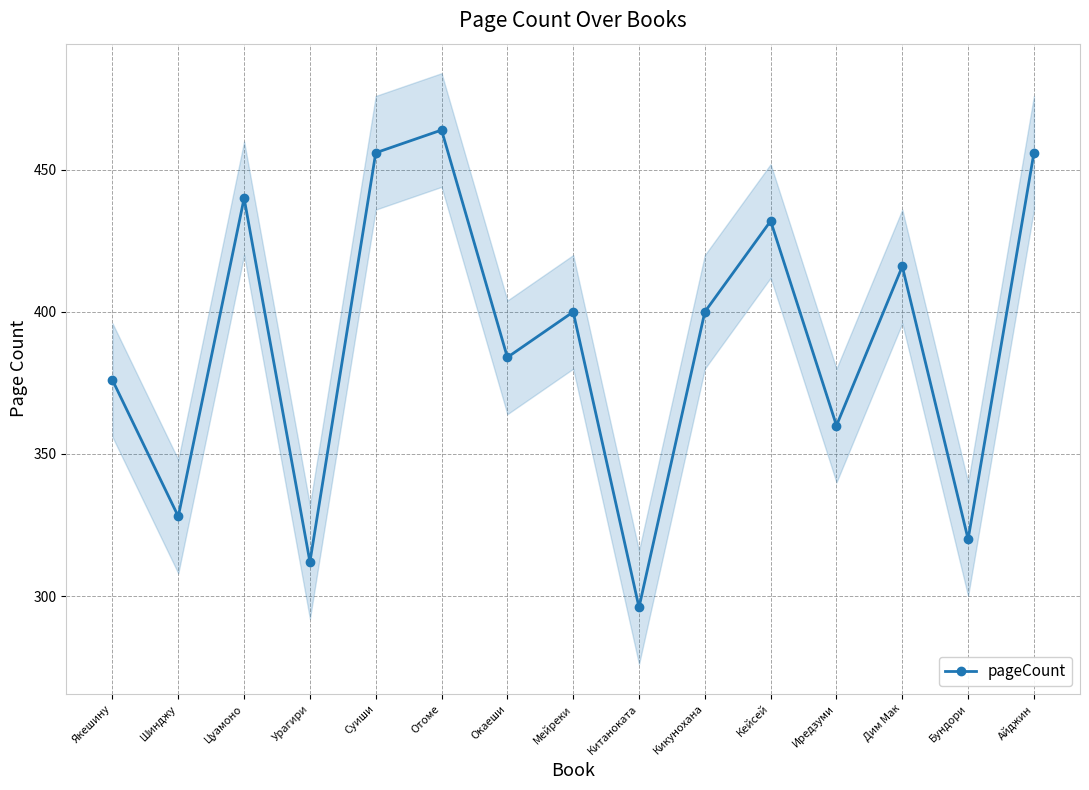

The value at Цуамоно is 650. True or false?

False